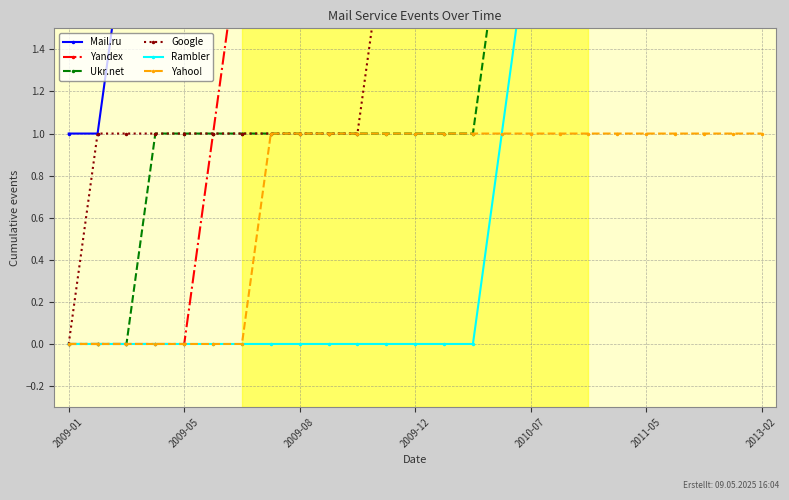

Which category has the lowest value across all series?

2009-01